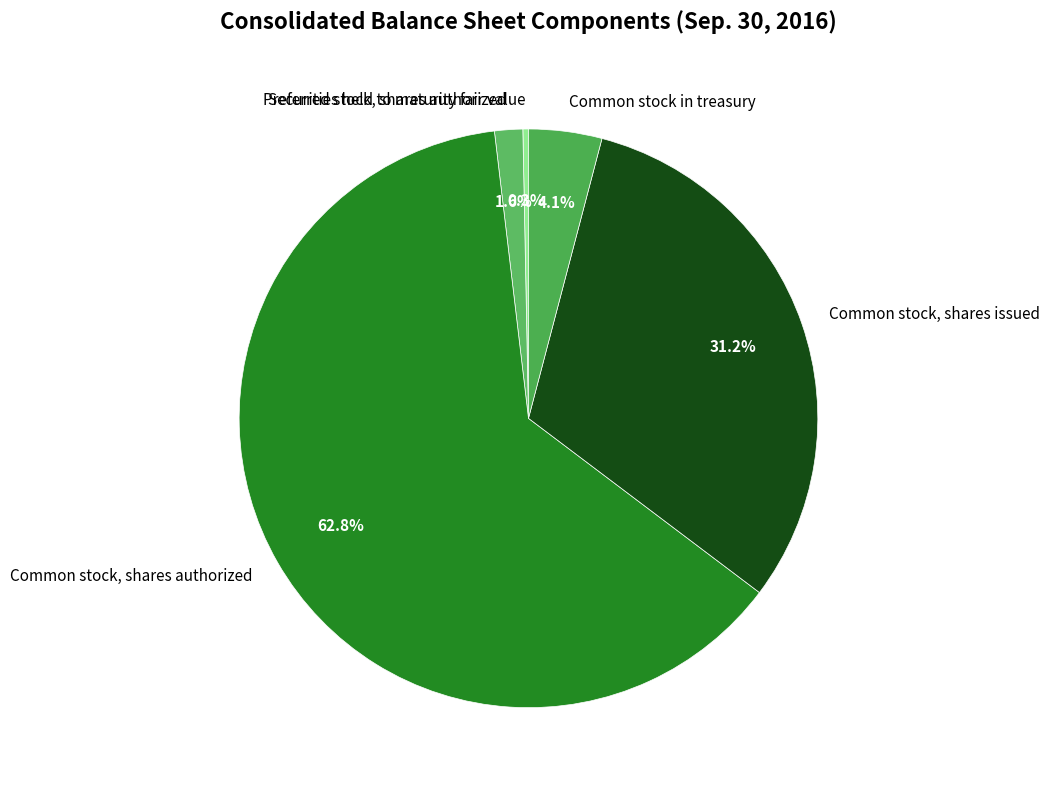

Which category has the smallest portion of the pie?

Securities held to maturity fair value